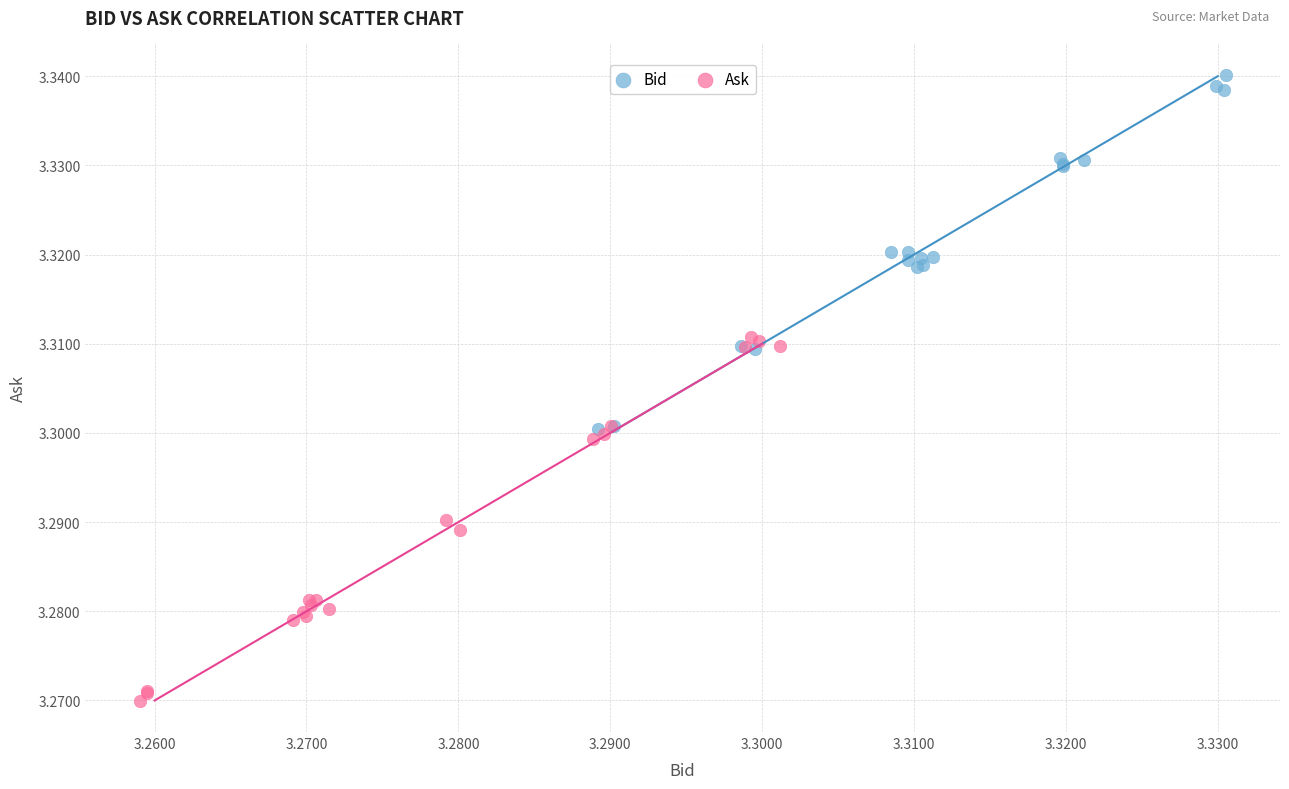

What are all the series names shown in the legend?

Bid, Ask